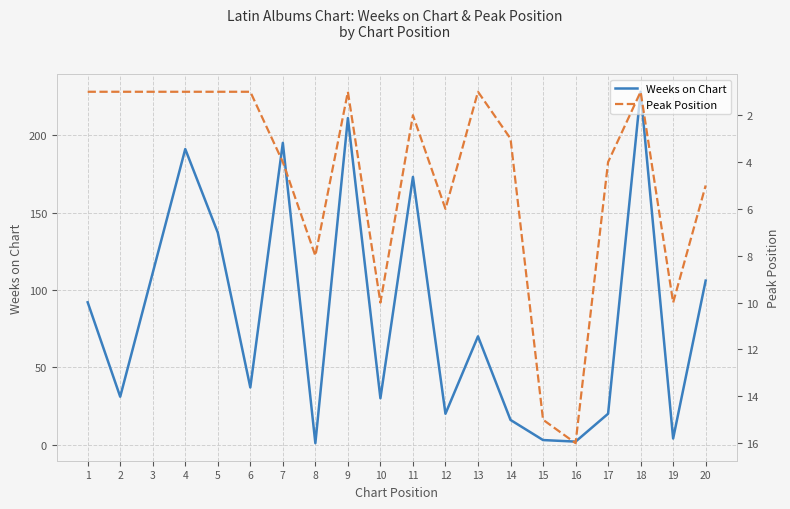

What are all the series names shown in the legend?

Weeks on Chart, Peak Position